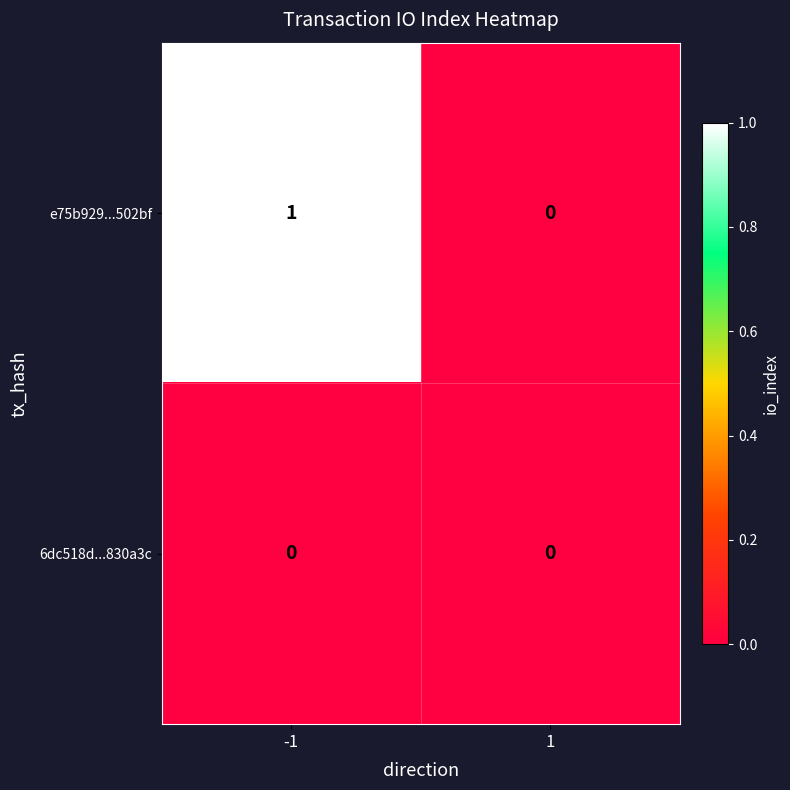

Reading left to right, extract all data points from this chart.

e75b929...502bf: -1=1	1=0
6dc518d...830a3c: -1=0	1=0